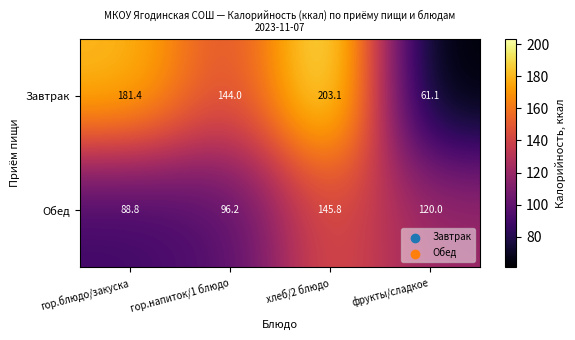

What is the difference between the Обед values at гор.напиток/1 блюдо and фрукты/сладкое?

23.8